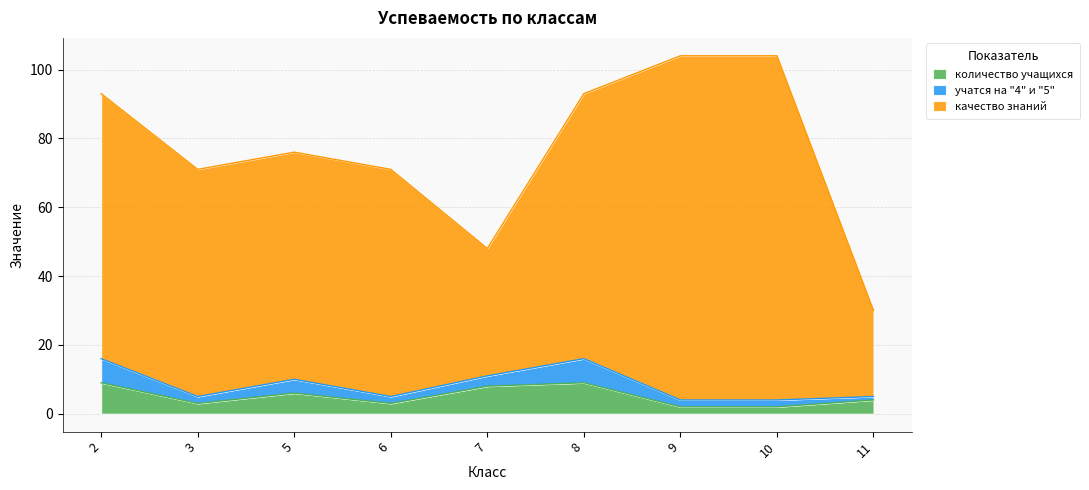

True or false: количество учащихся has a value of 8 at 7.

True